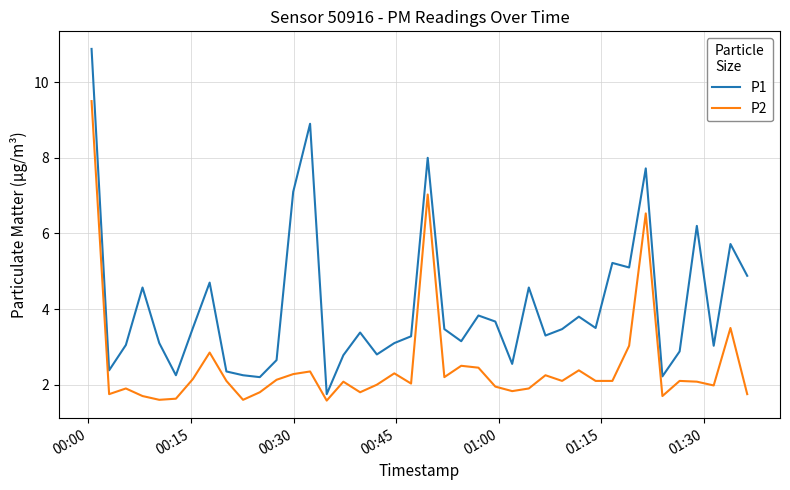

What is the average value of the P1 series?

4.1